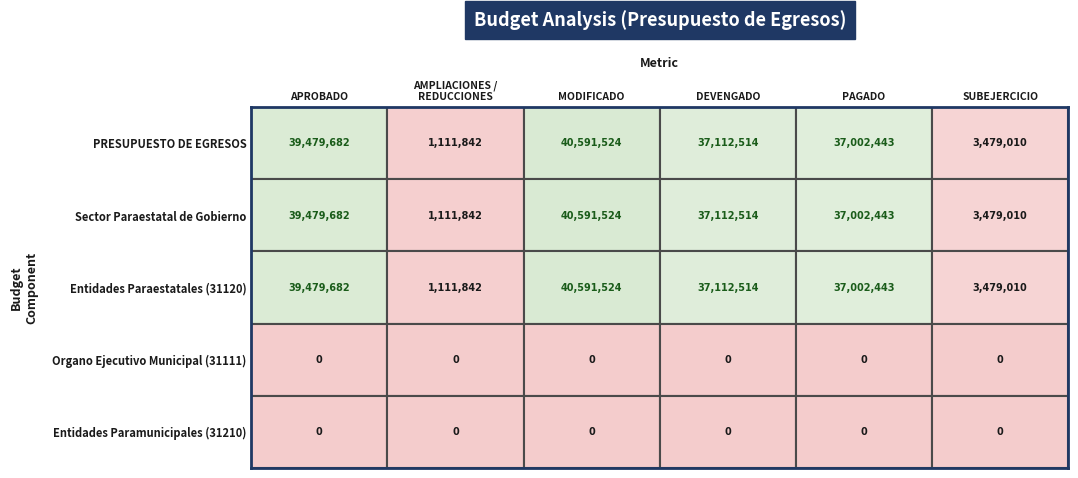

What is the difference between the highest and lowest values at DEVENGADO?

37112514